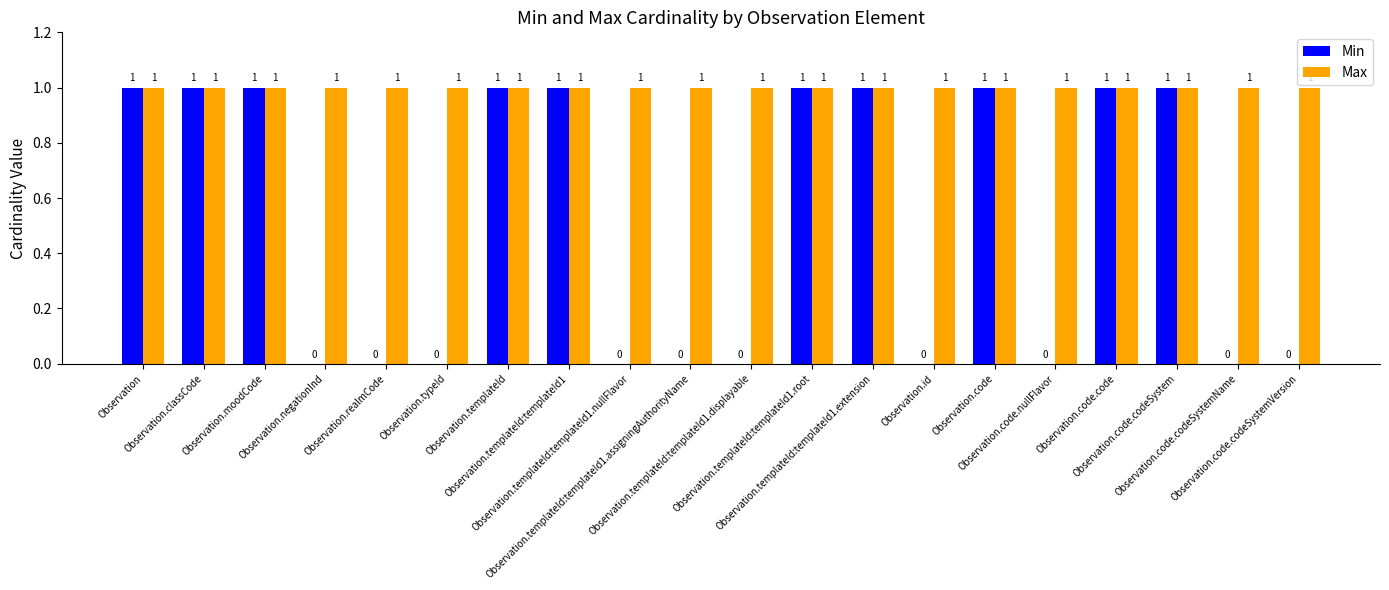

How many groups of bars are there?

20